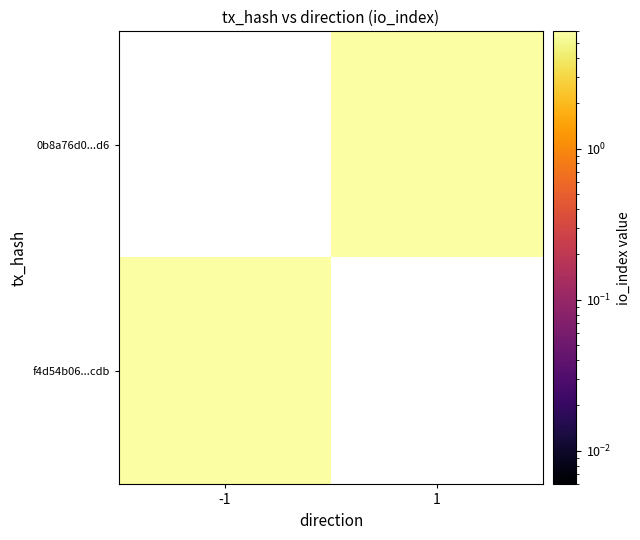

How many distinct data groups are displayed?

2